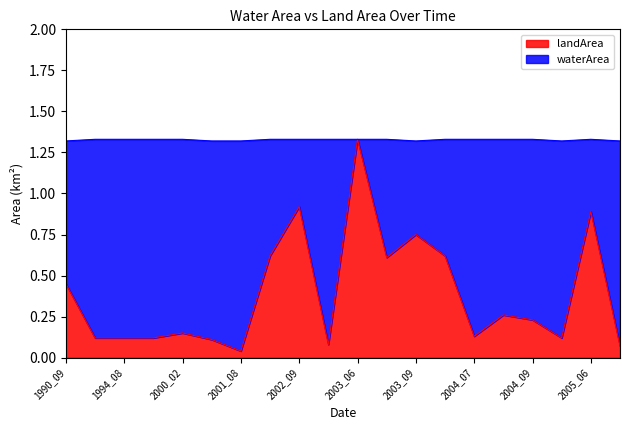

Reading right to left, list all the values displayed in this chart.

2006_03=0.1	2005_06=0.9	2005_05=0.1	2004_09=0.2	2004_08=0.3	2004_07=0.1	2004_05=0.6	2003_09=0.8	2003_07=0.6	2003_06=1.3	2003_05=0.1	2002_09=0.9	2001_09=0.6	2001_08=0.0	2001_07=0.1	2000_02=0.1	1996_09=0.1	1994_08=0.1	1991_07=0.1	1990_09=0.5